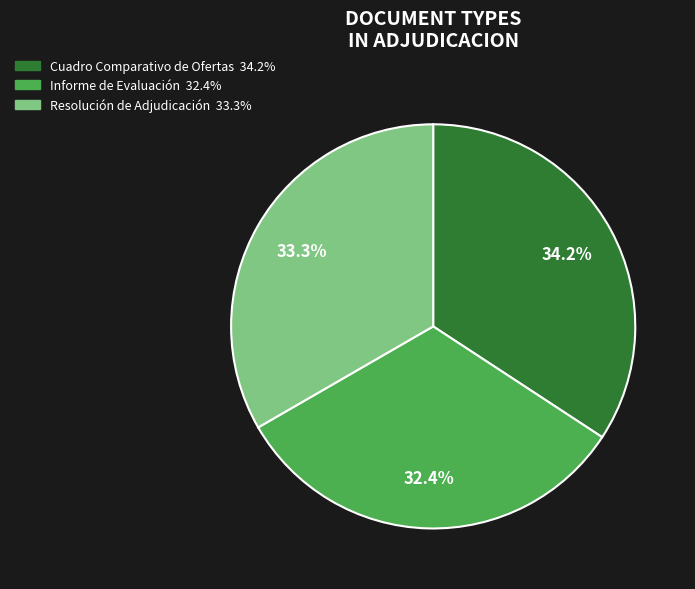

To the nearest percent, what is the difference between the largest and smallest slice percentages?

2%